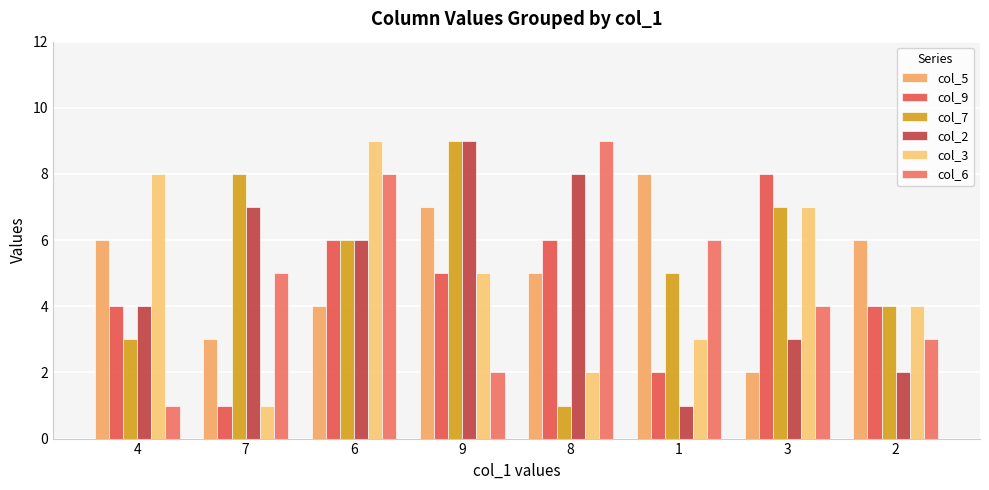

What is the difference between the maximum and minimum values in the col_6 series?

8